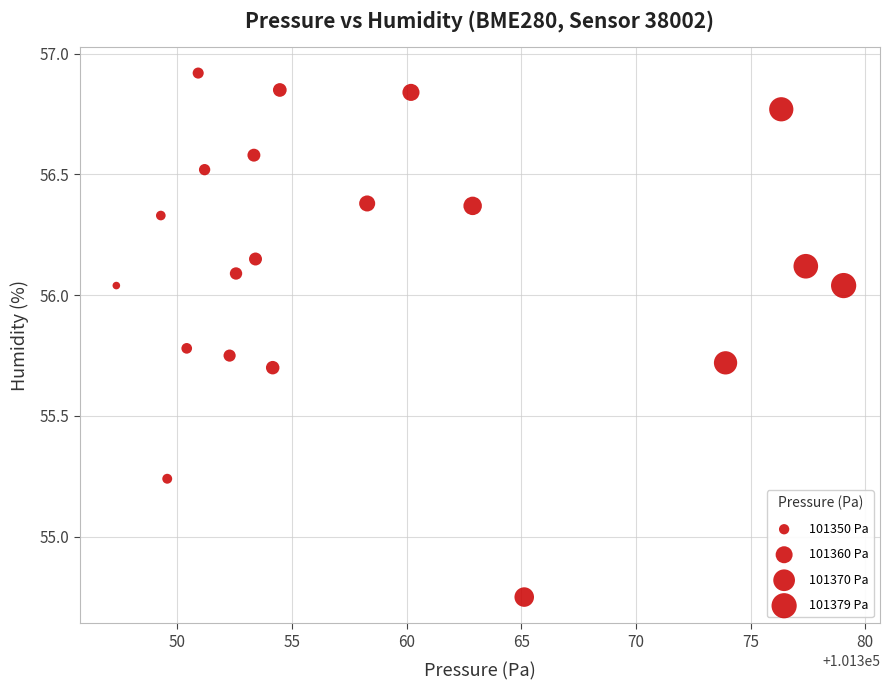

What is the range of Y values (max minus min)?

2.2